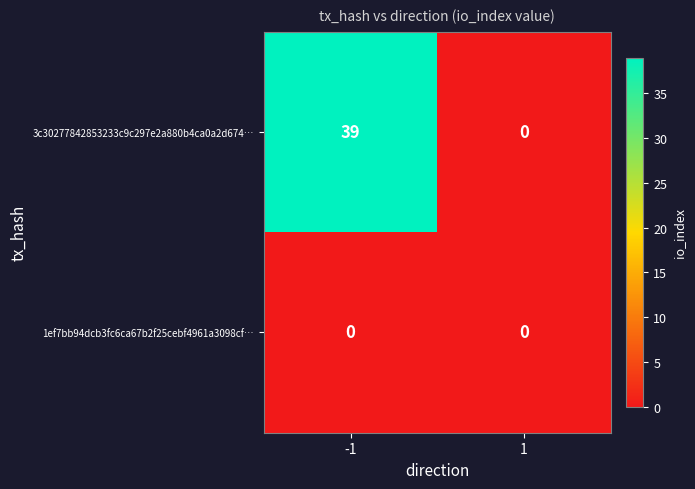

What is the maximum value shown in the chart?

39